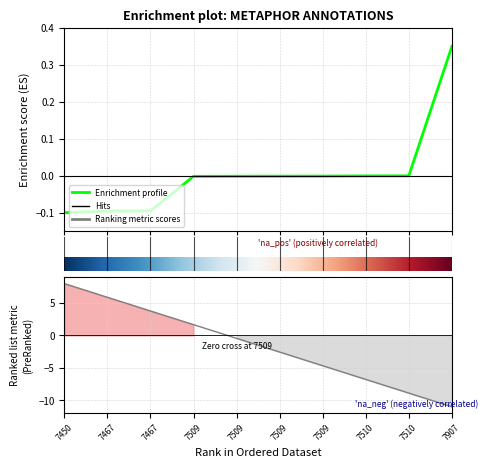

The chart shows a value of 0.6 at 9. True or false?

False